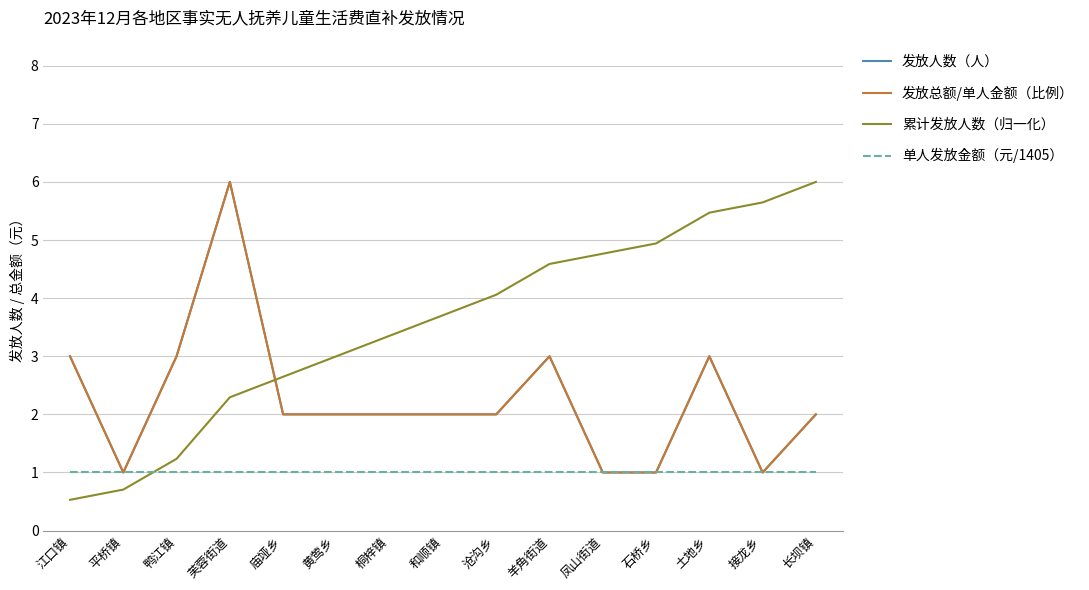

Does the chart have visible grid lines?

Yes